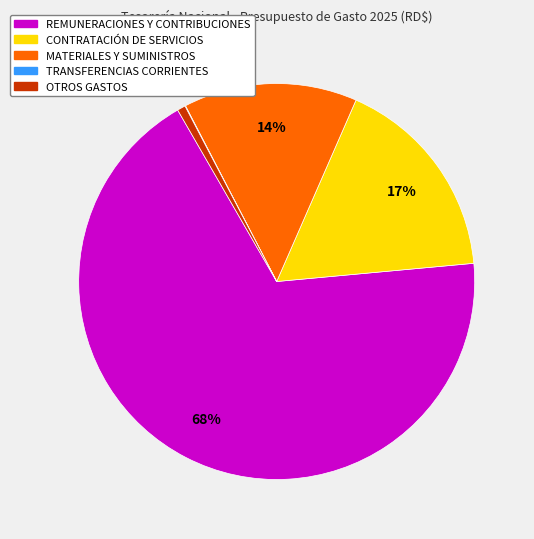

Which category has the biggest portion of the pie?

REMUNERACIONES Y CONTRIBUCIONES